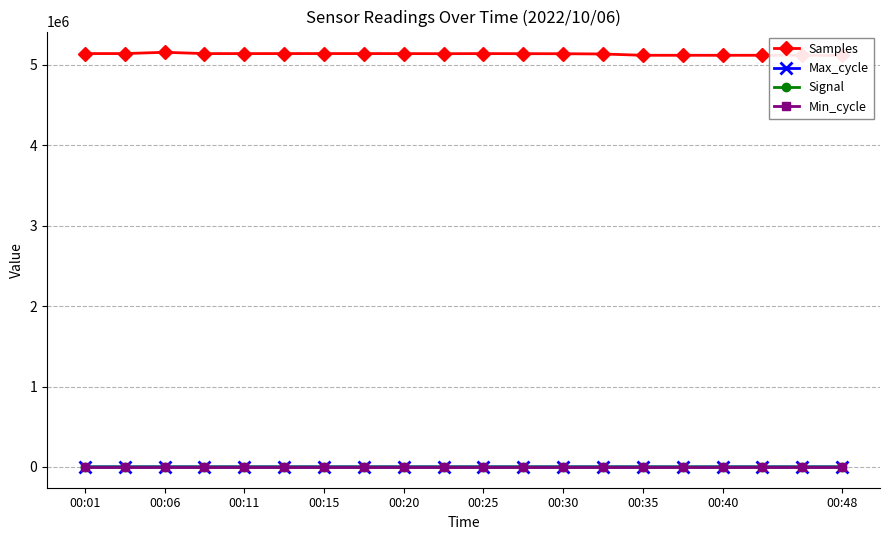

Count the number of categories in the chart.

20